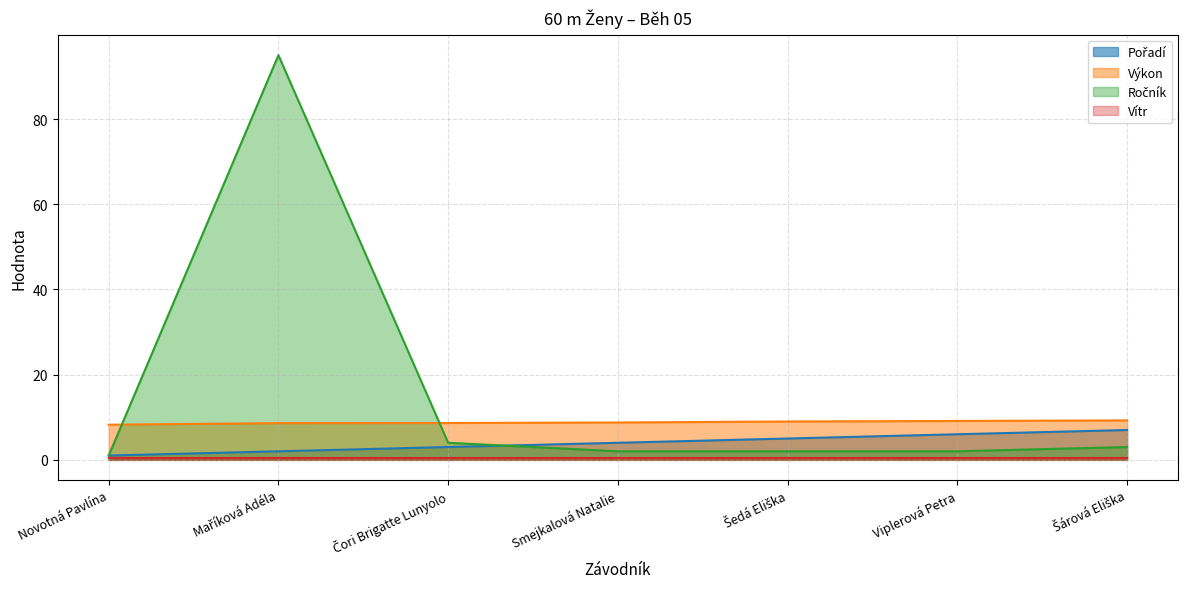

How many lines are shown in the chart?

4